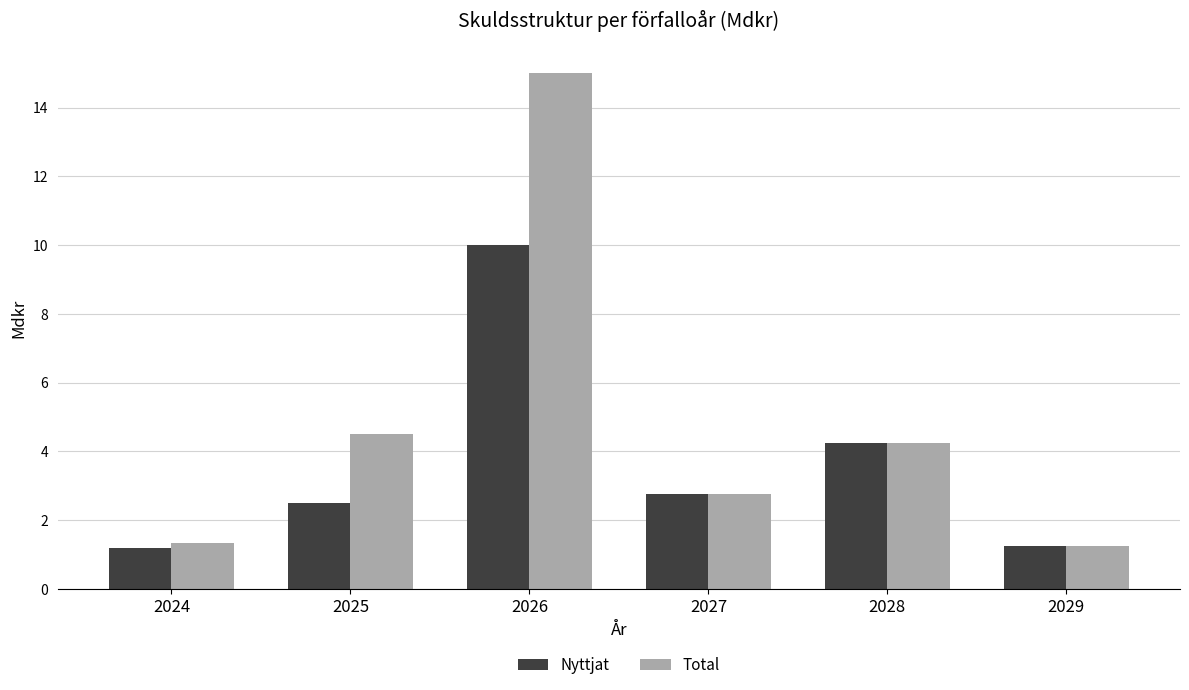

What is the value of the Total bar at the 4th from the left?

2.8